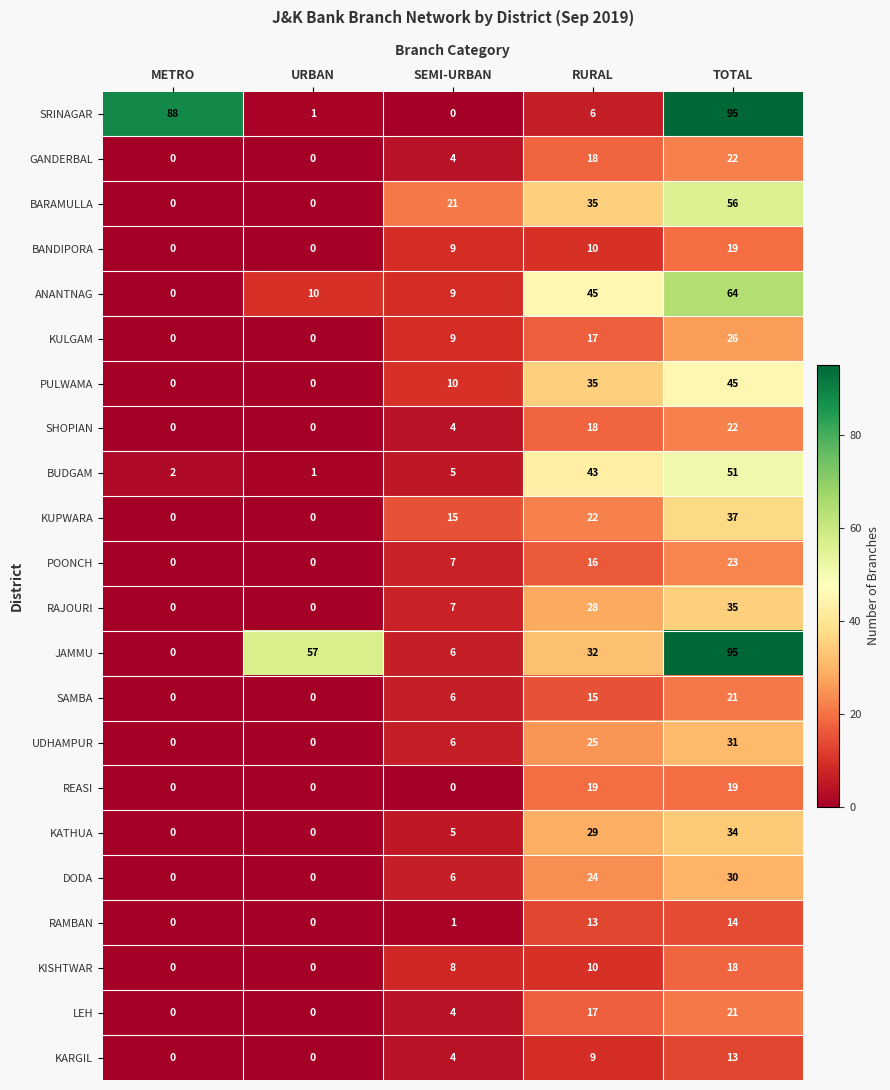

Which category has the highest value in the RAMBAN series?

TOTAL